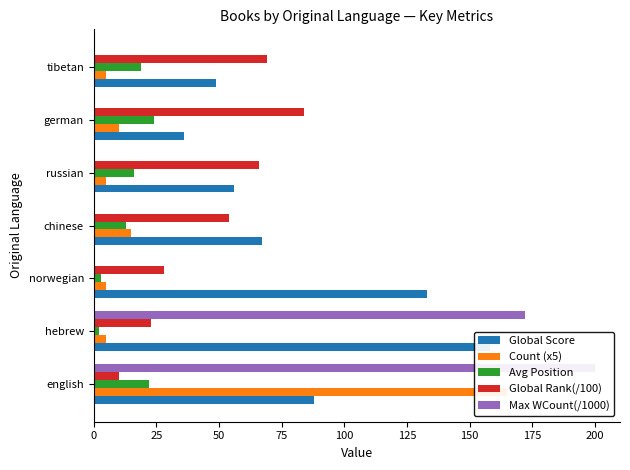

What is the greatest value displayed?

200